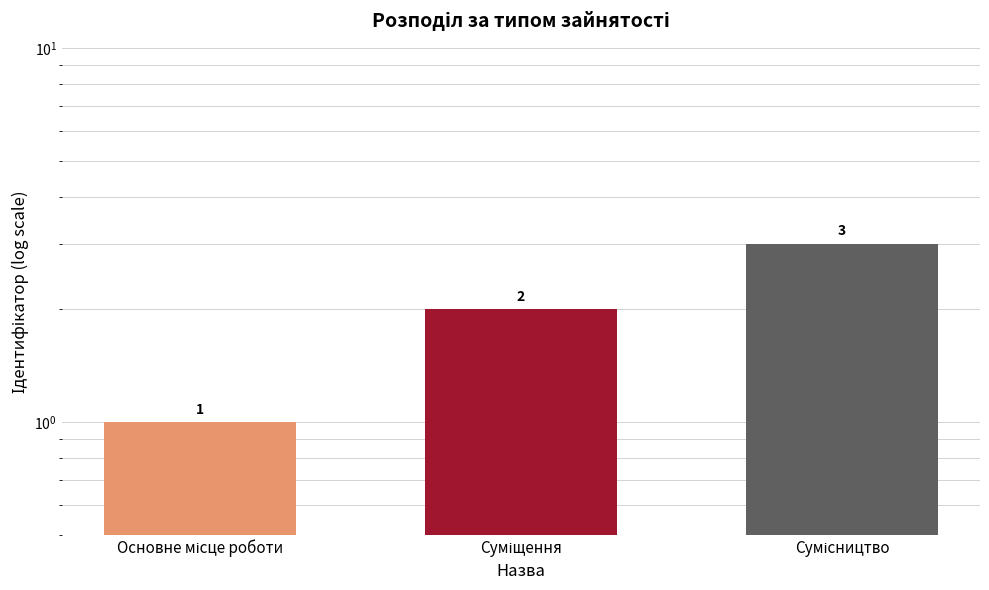

What is the value of the 2nd bar from the left?

2